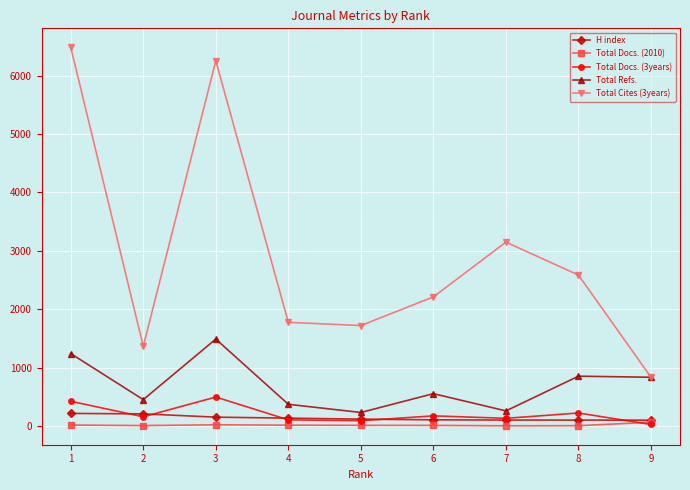

The value of Total Docs. (3years) at 8 is 224. True or false?

True